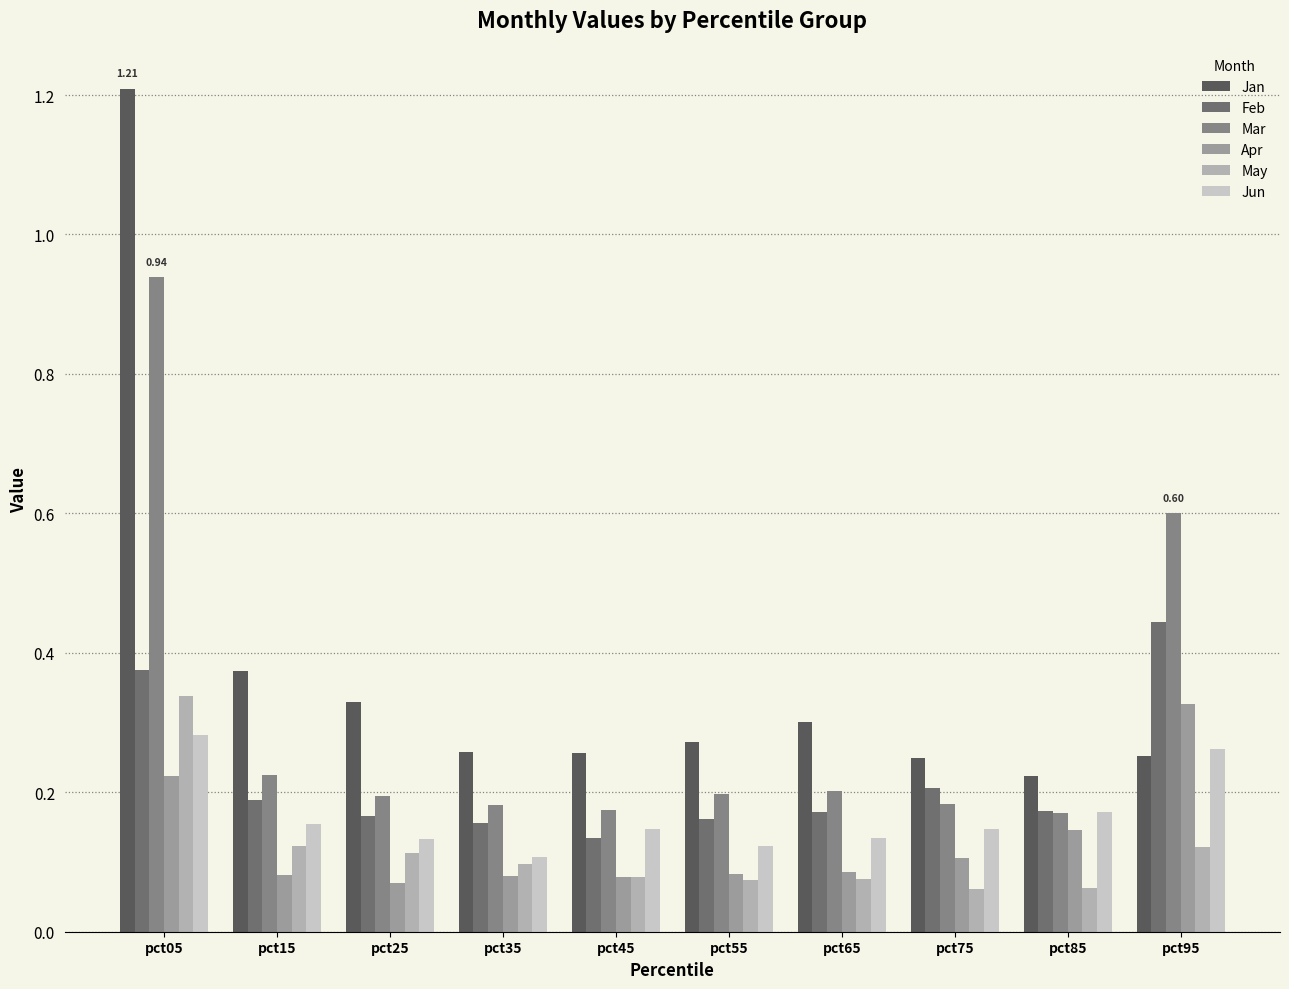

The value of Jan at pct55 is 0.4. True or false?

False